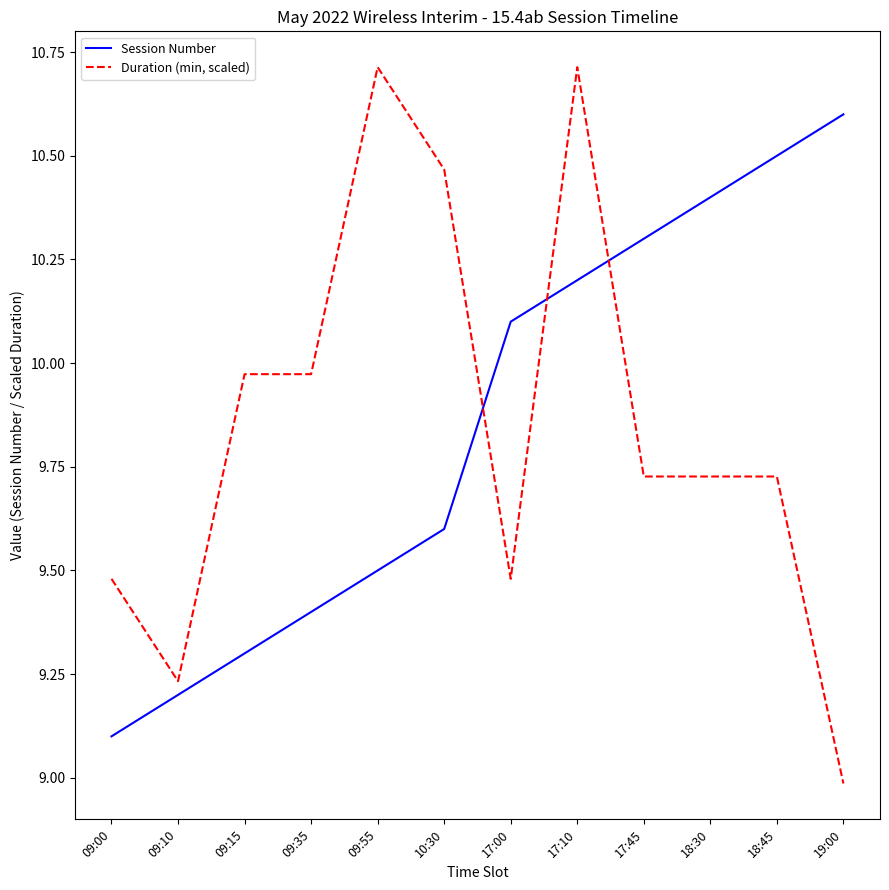

True or false: Duration (min, scaled) has a value of 12.9 at 17:45.

False